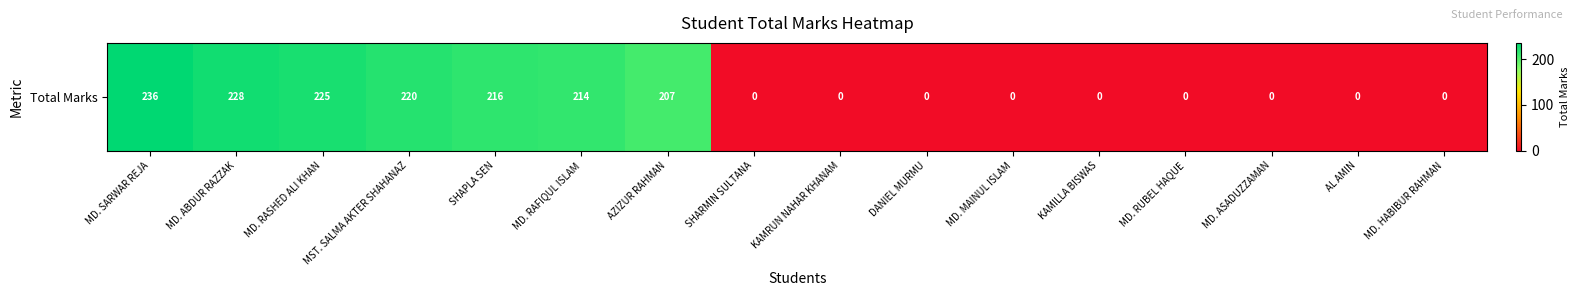

Between MD. RUBEL HAQUE and MD. ASADUZZAMAN, which is larger?

MD. RUBEL HAQUE